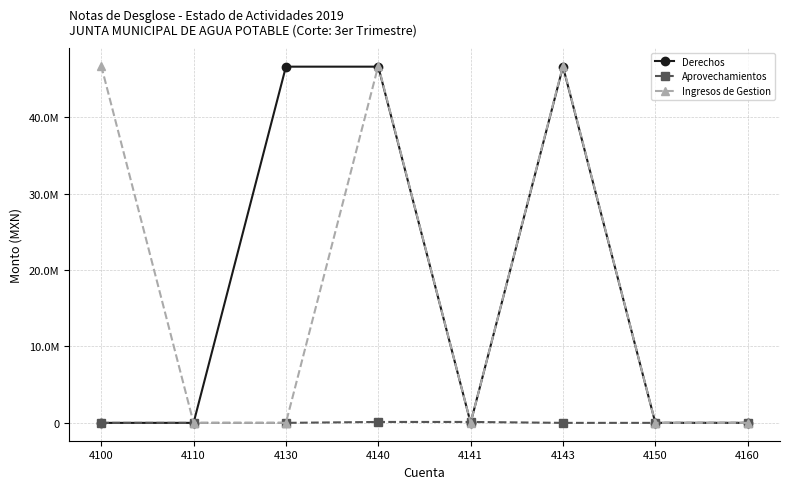

Which series has the largest range (max minus min)?

Ingresos de Gestion